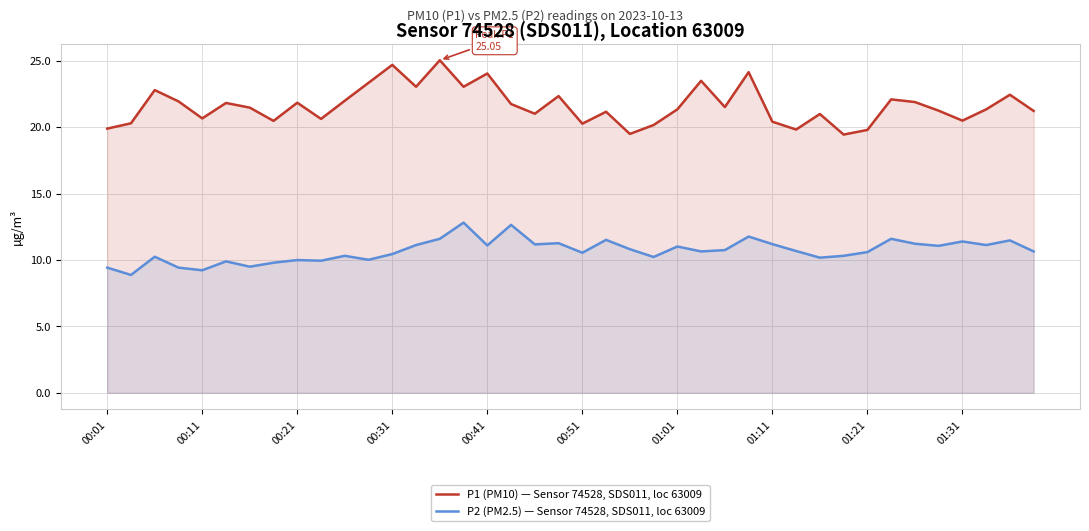

True or false: P2 (PM2.5) — Sensor 74528, SDS011, loc 63009 and P1 (PM10) — Sensor 74528, SDS011, loc 63009 cross at least once.

False